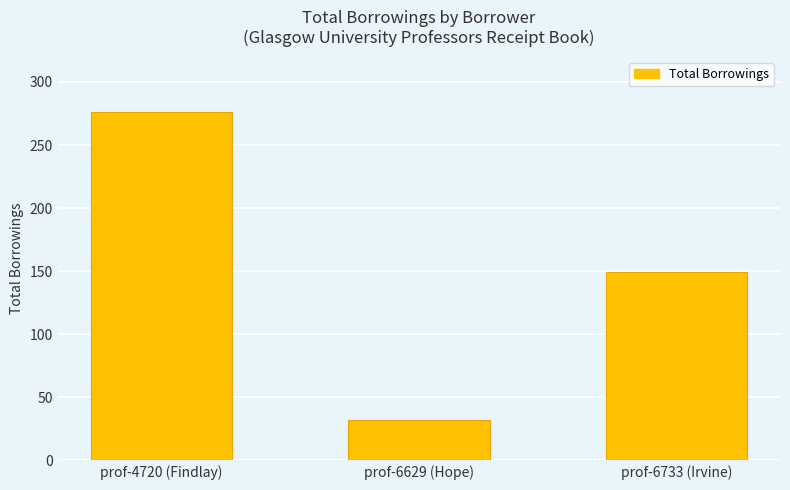

The value at prof-6733 (Irvine) is 102. True or false?

False